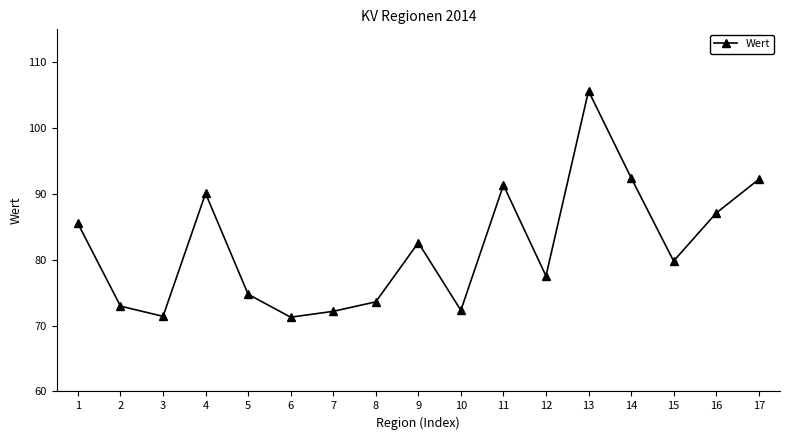

Approximately how many times larger is the value at 1 compared to 14?

0.9